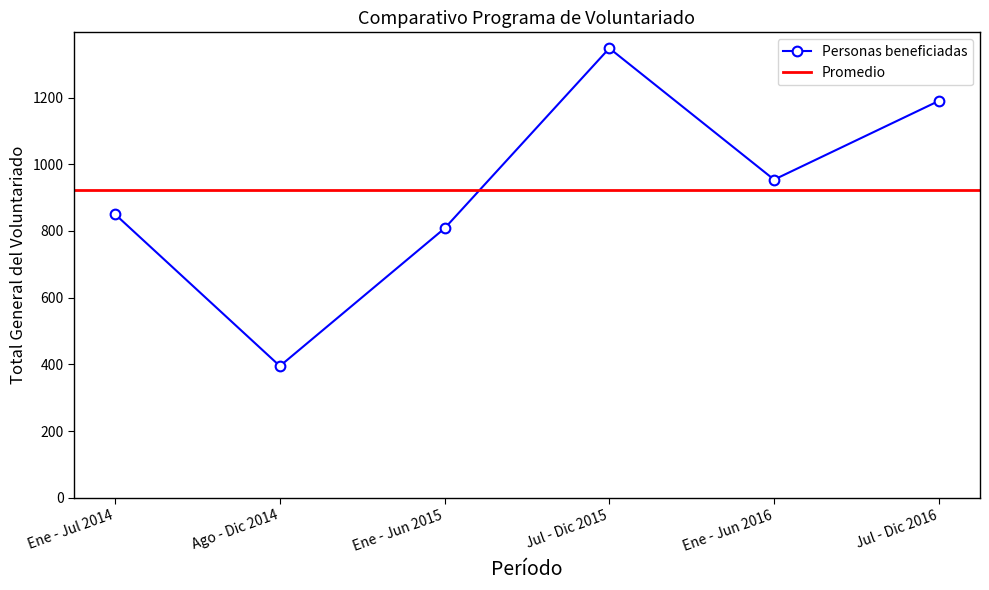

The value of Personas beneficiadas at Jul - Dic 2015 is 2030. True or false?

False